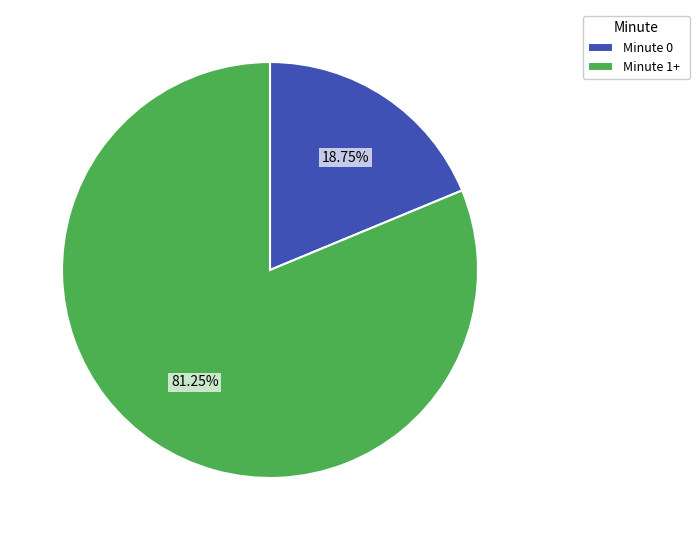

To the nearest percent, what is the difference between the largest and smallest slice percentages?

62%